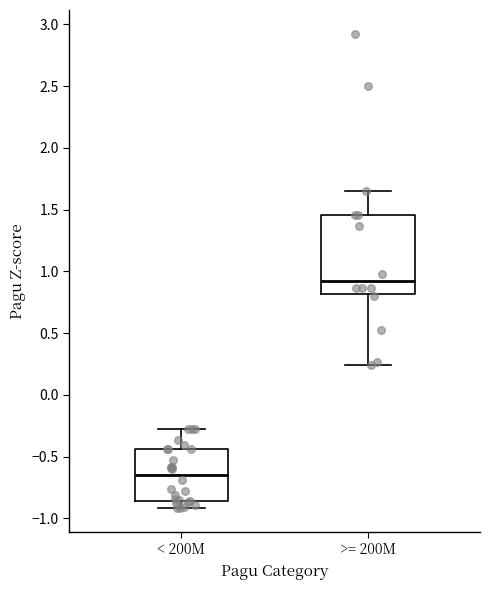

Which box has the highest median line?

>= 200M